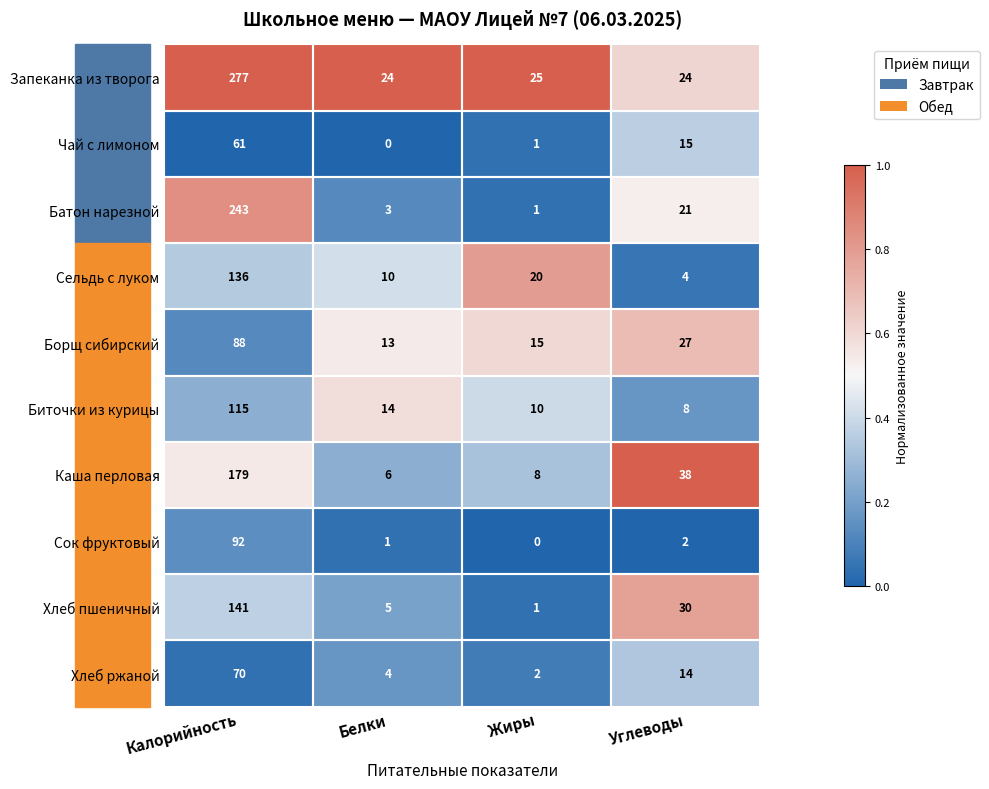

At which label does Биточки из курицы first exceed 14?

Калорийность